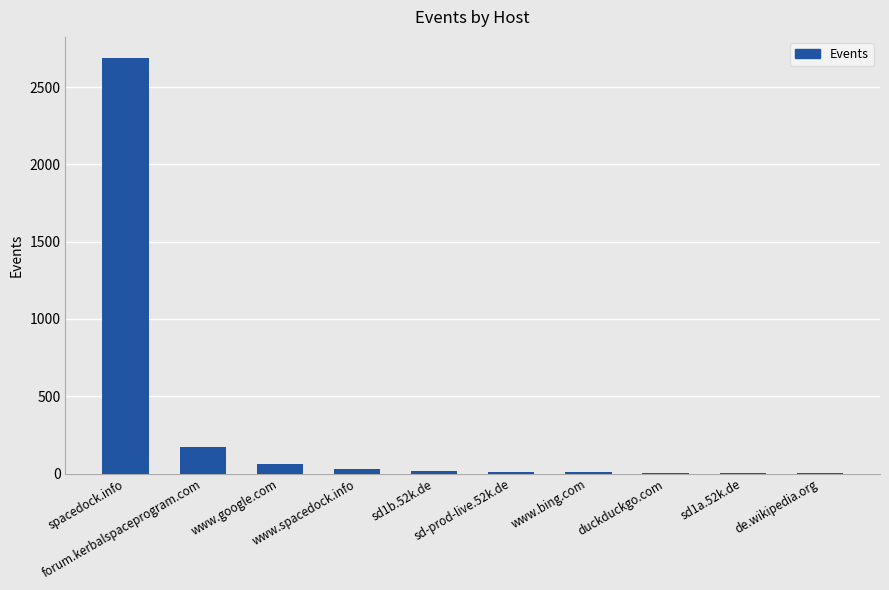

What is the greatest value displayed?

2690